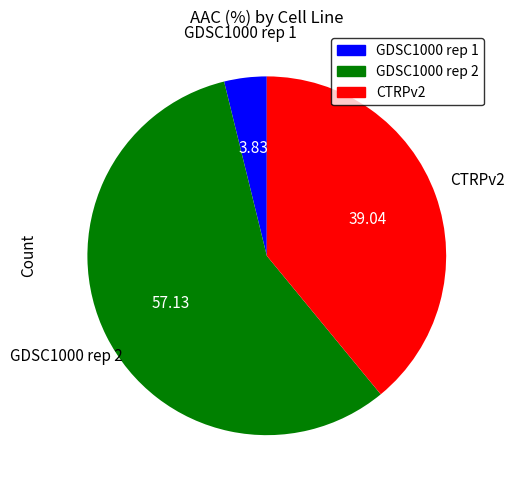

Is the sum of CTRPv2 and GDSC1000 rep 1 greater than half?

No